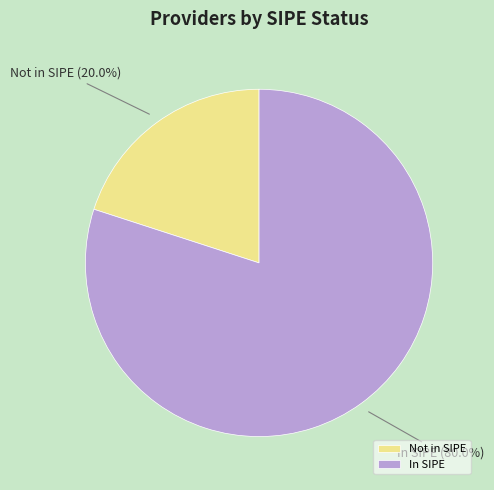

To the nearest percent, what is the average slice percentage?

50%